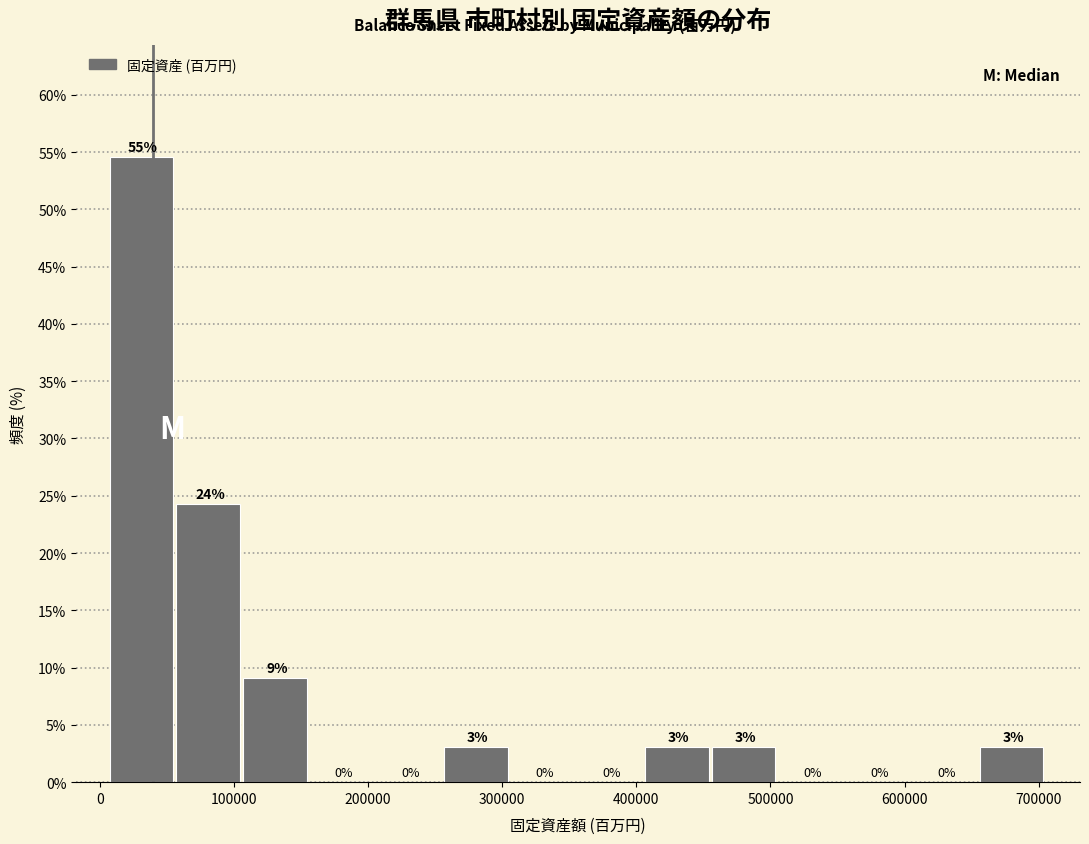

Over which range of the x-axis is the bar tallest?

10000 to 60000